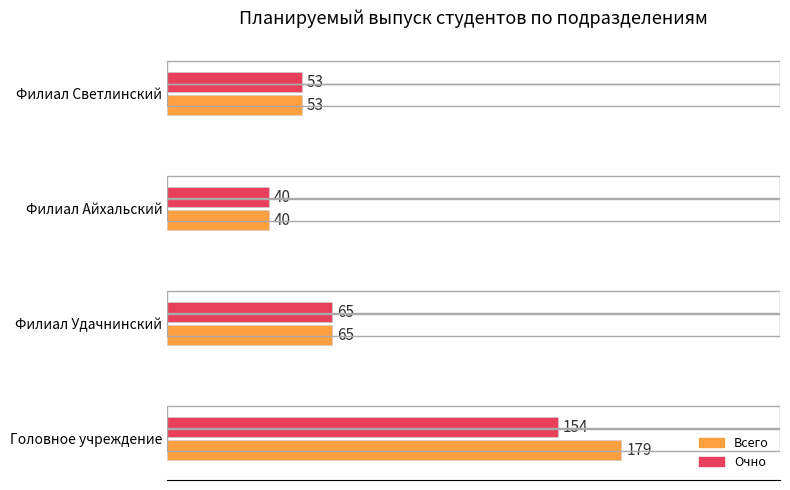

Which category has the highest value in the Очно series?

Головное учреждение